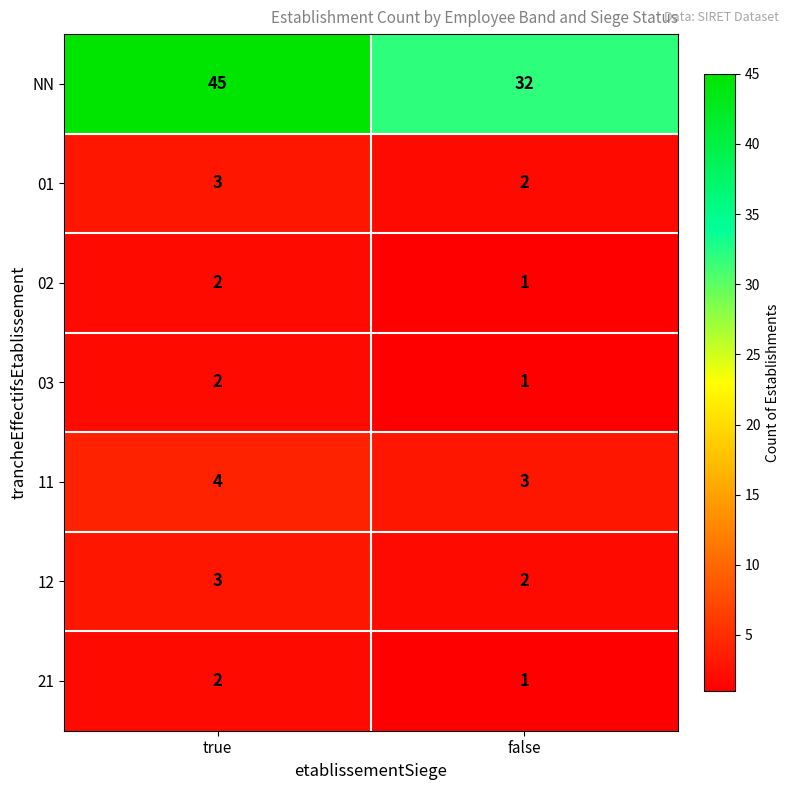

List the labels in order of 02 value, largest first.

true, false